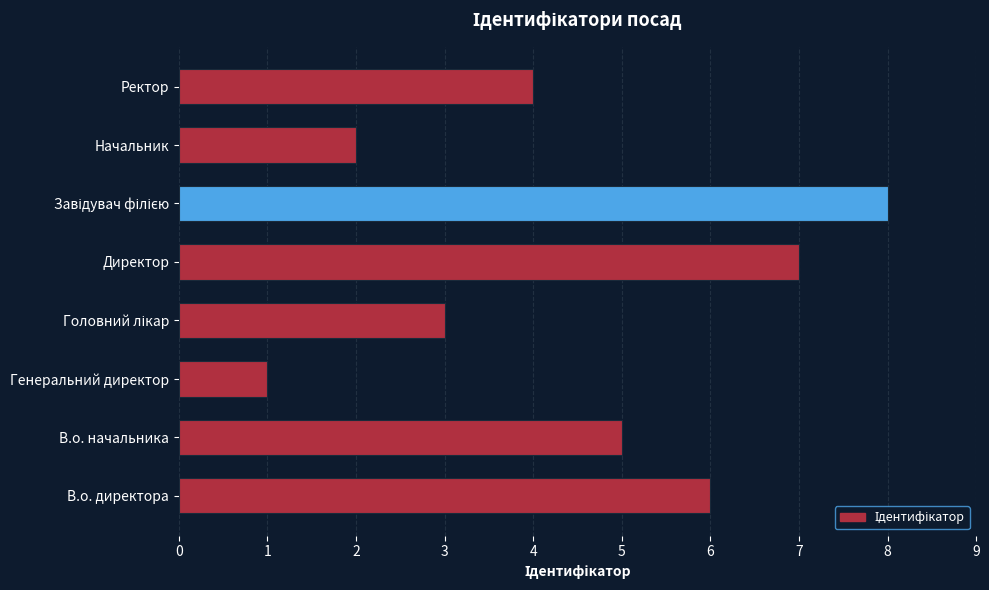

Reading bottom to top, extract all data points from this chart.

6	5	1	3	7	8	2	4